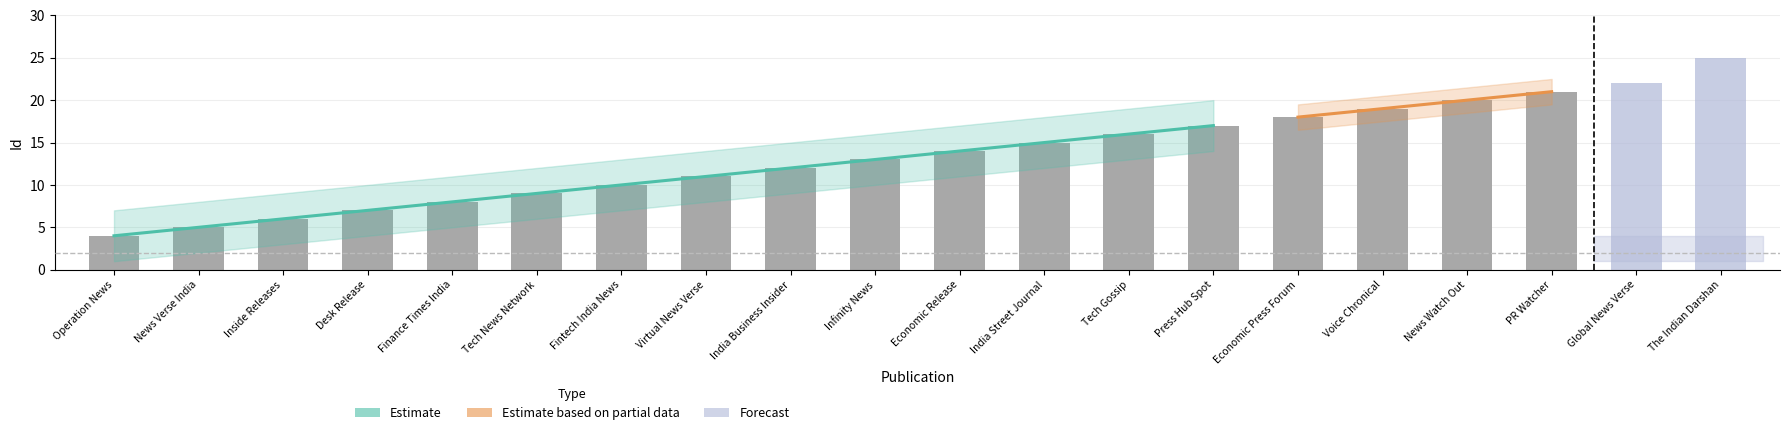

What is the change in value from Tech Gossip to Economic Press Forum?

+2